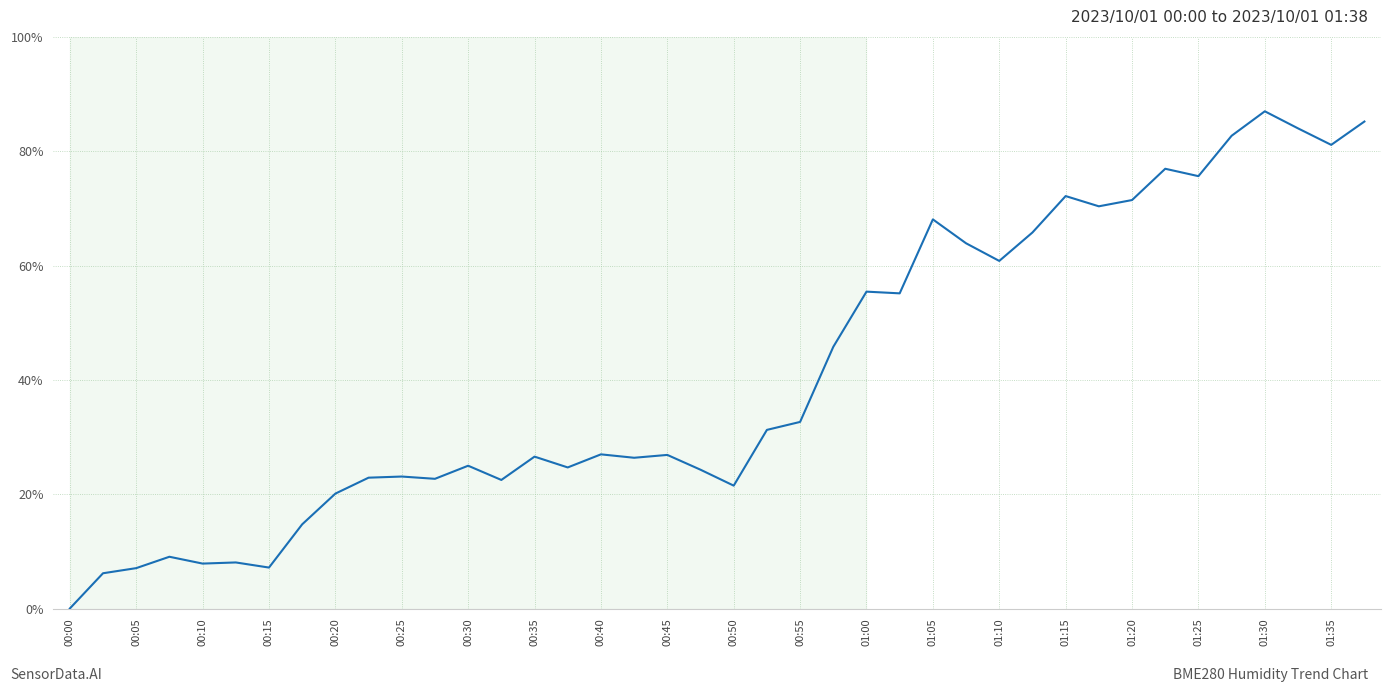

What is the average value?

0.4